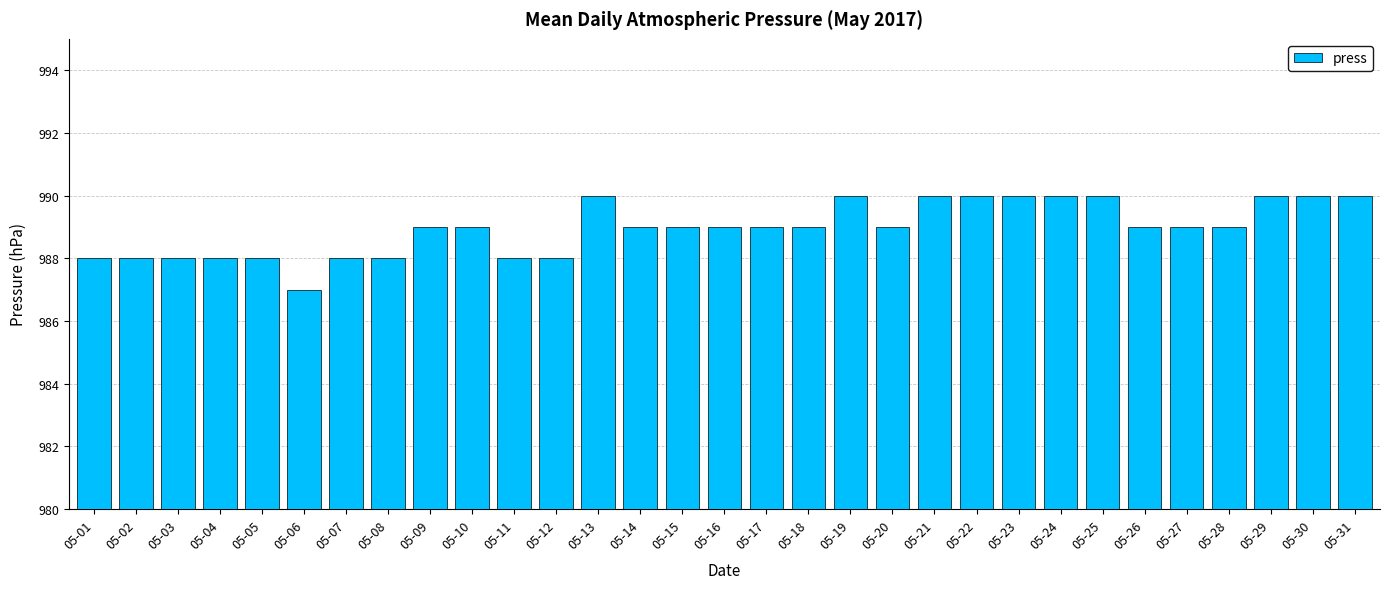

True or false: the data shows 401 at 05-22.

False